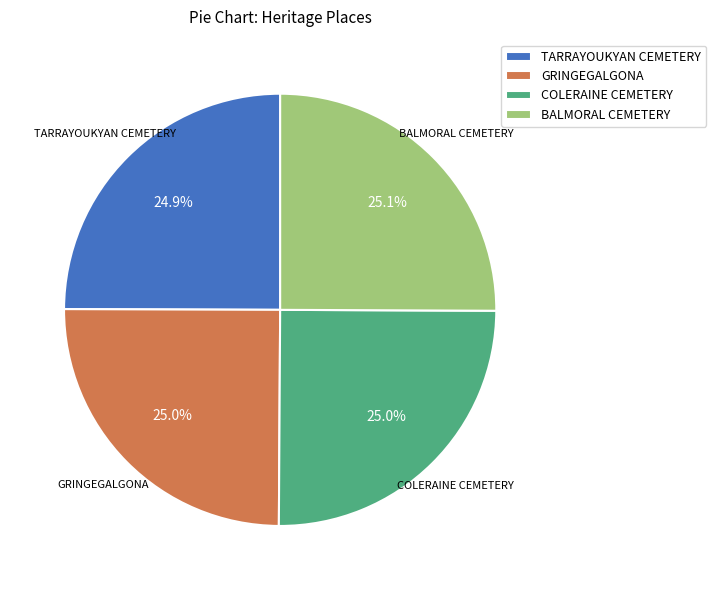

What is the ratio of the value at COLERAINE CEMETERY to the value at GRINGEGALGONA?

1.0